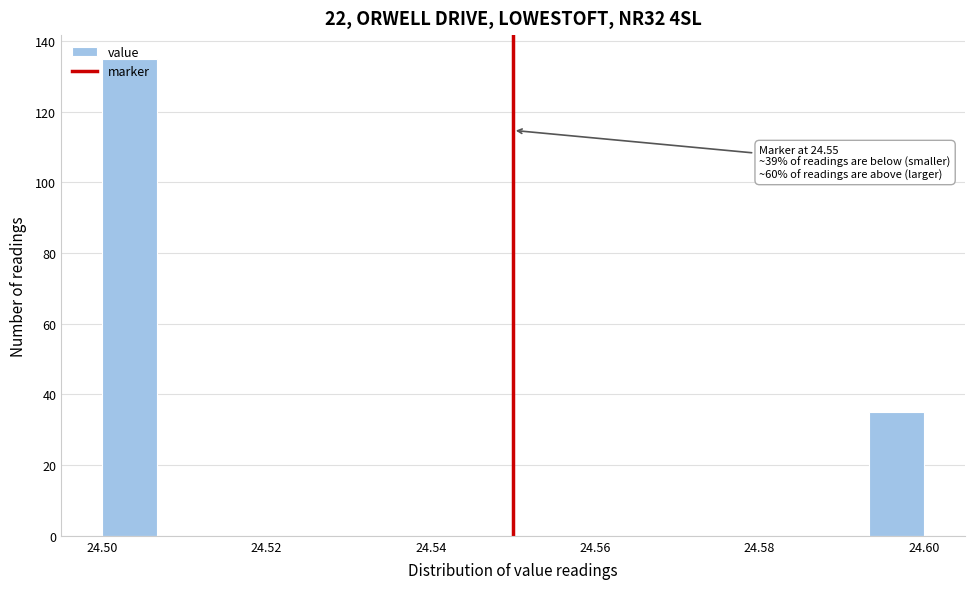

Read against the x-axis, roughly where is the centre of the tallest bar?

24.504